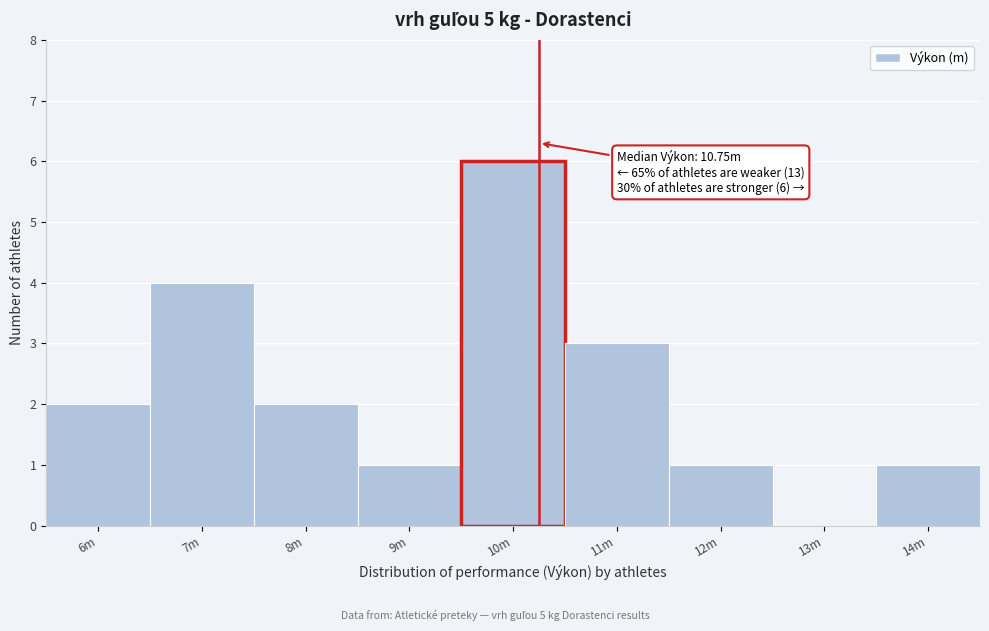

Reading left to right, transcribe all the data shown in this chart.

6m=2	7m=4	8m=2	9m=1	10m=6	11m=3	12m=1	13m=0	14m=1